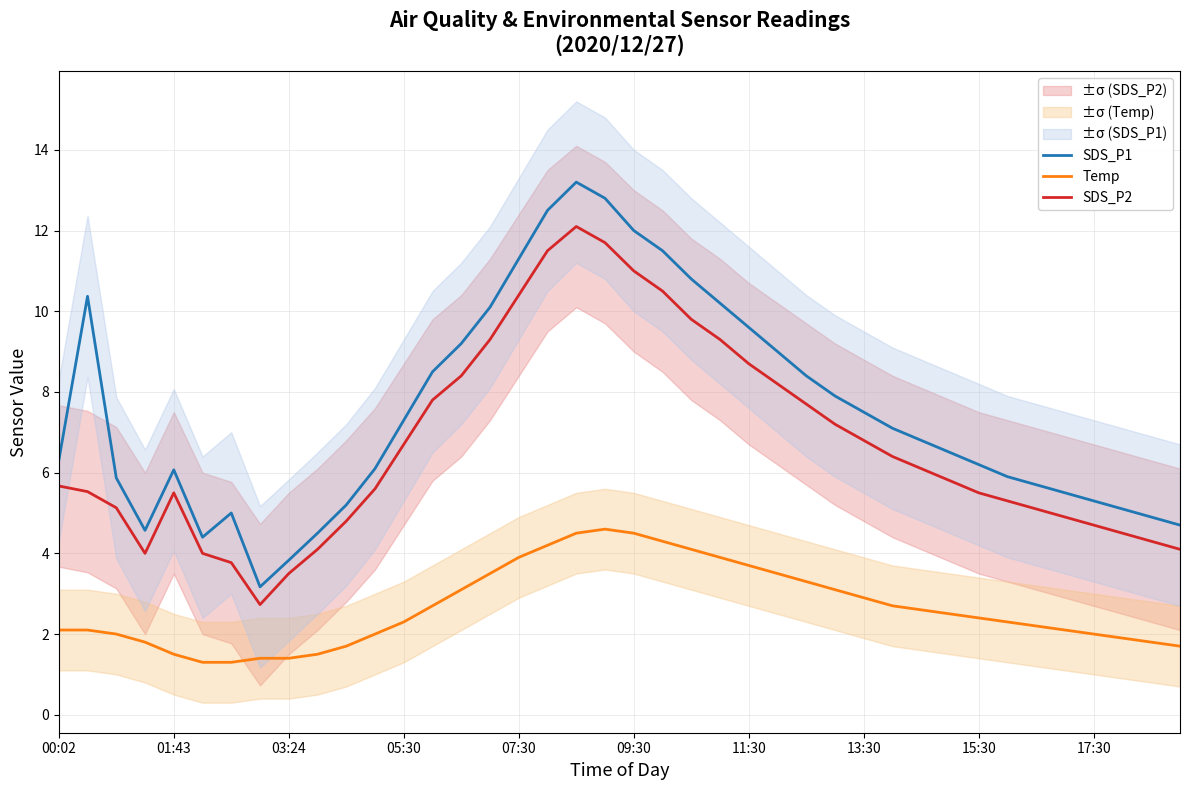

Is the value of SDS_P2 at 27 greater than the value of SDS_P1 at 14?

No